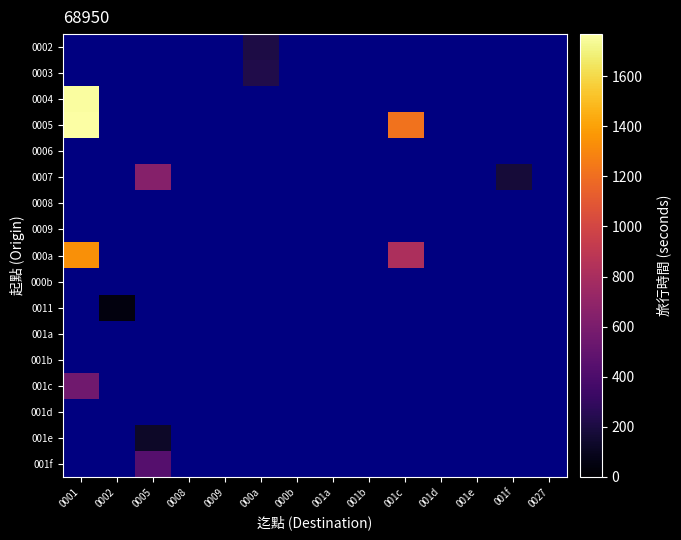

What is the minimum value shown in the chart?

43.0